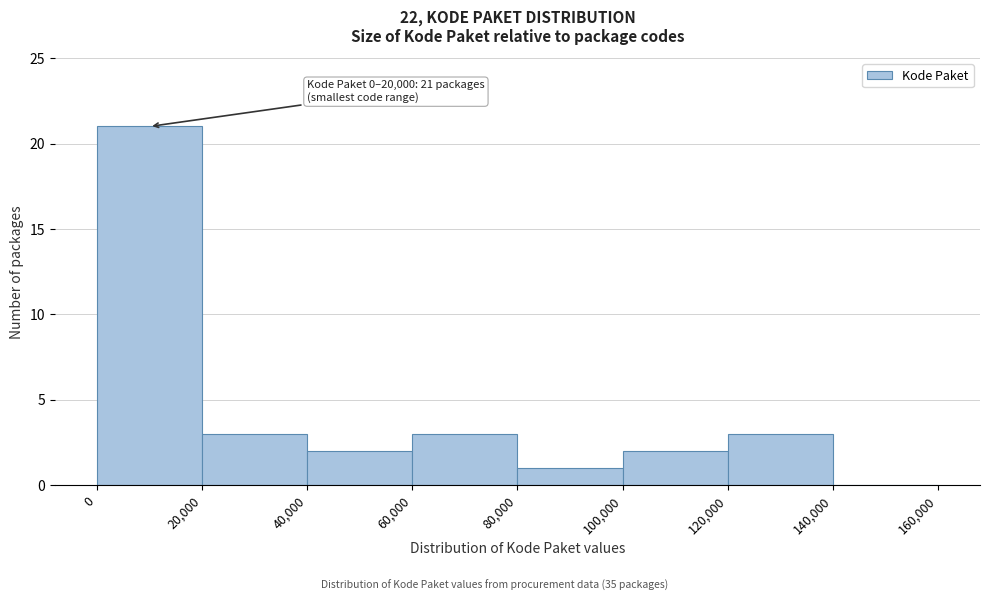

Which range on the x-axis has the tallest bar?

0 to 20,000